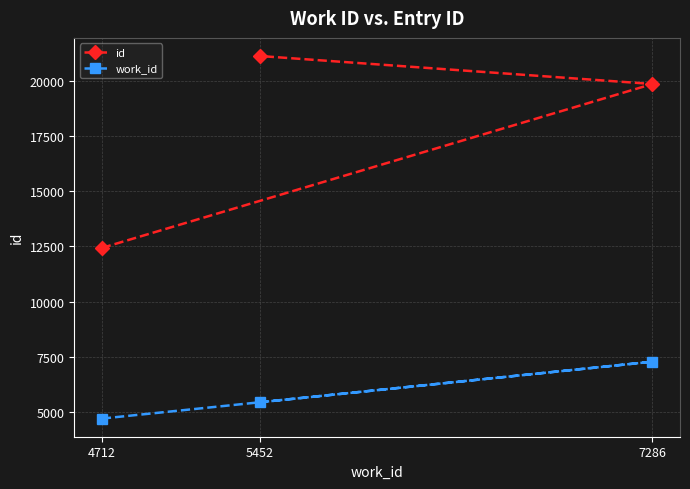

Reading right to left, extract all data points from this chart.

id: 7286=19844	5452=21109	4712=12430
work_id: 7286=7286	5452=5452	4712=4712